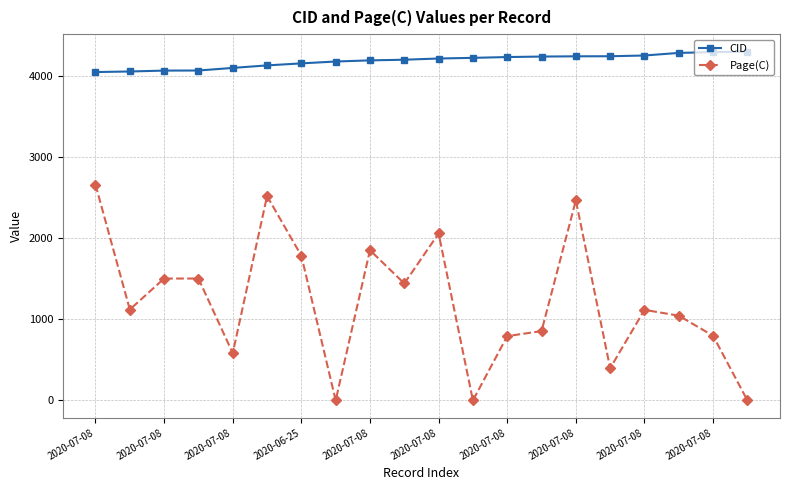

True or false: Page(C) and CID cross at least once.

False